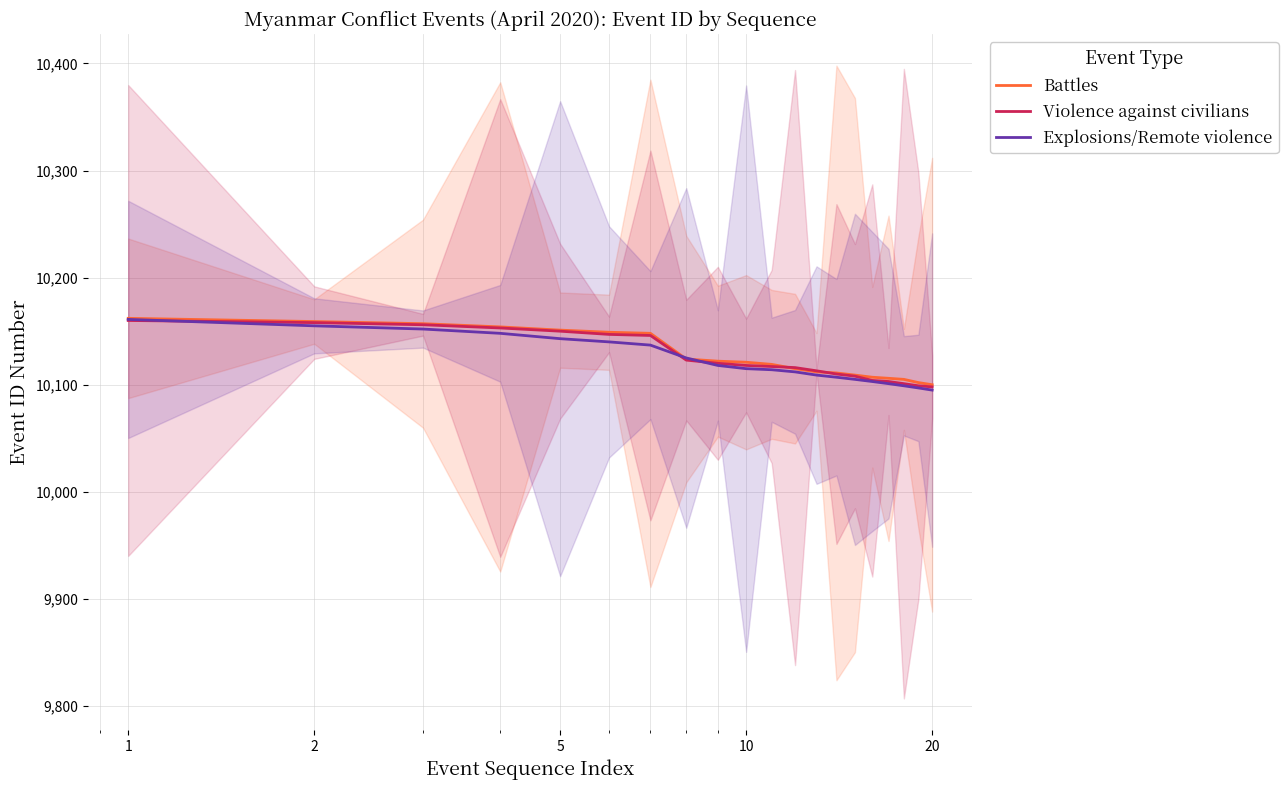

List the series in order of their peak value, lowest first.

Violence against civilians, Explosions/Remote violence, Battles